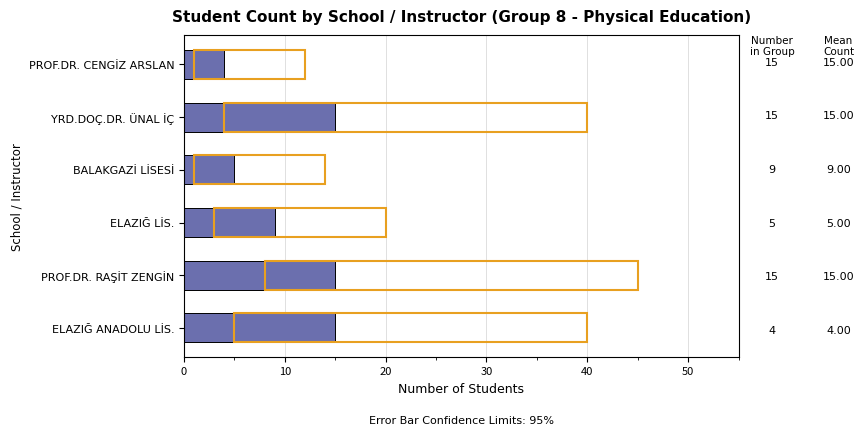

What is the difference between the maximum and minimum values?

11